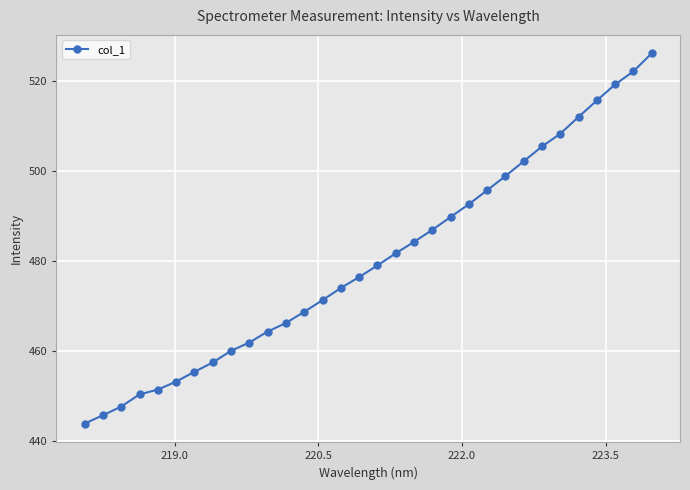

What is the smallest value displayed?

443.9